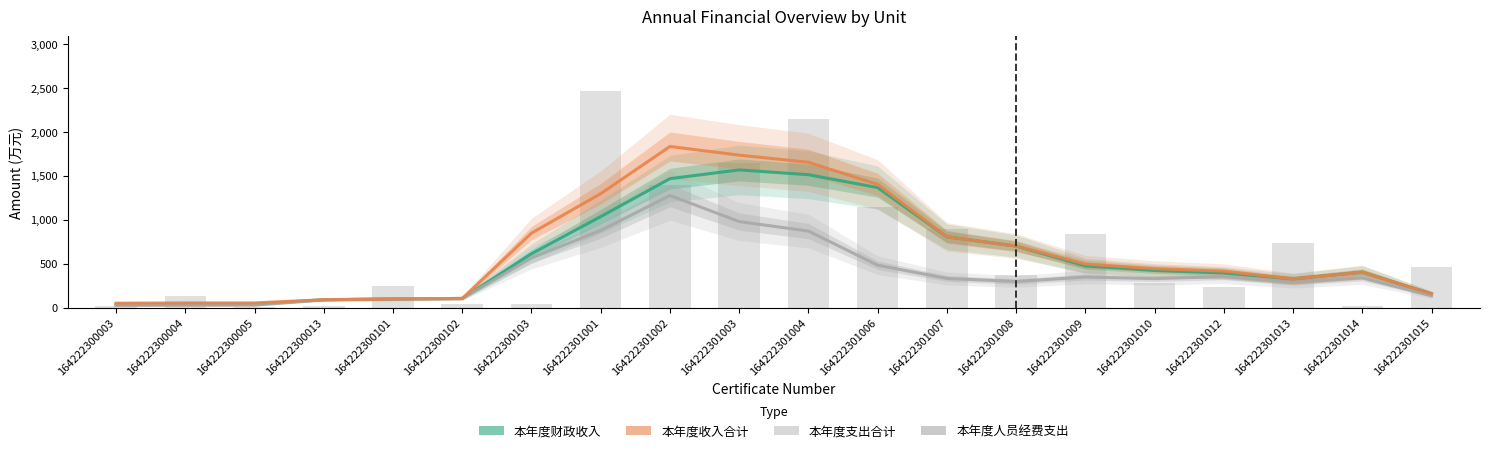

Rank the series by their maximum value, from lowest to highest.

本年度人员经费支出, 本年度财政收入, 本年度收入合计, 本年度支出合计